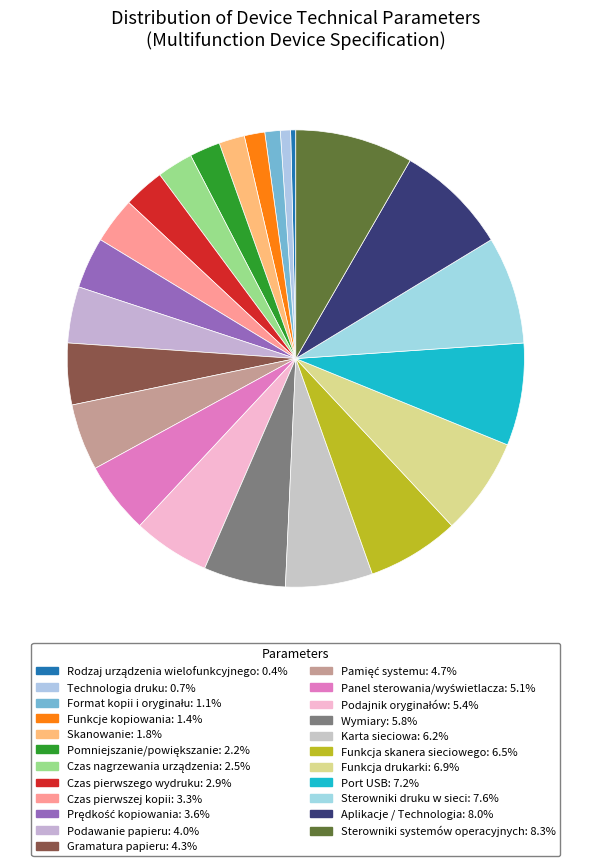

Is there a majority slice in this chart?

No